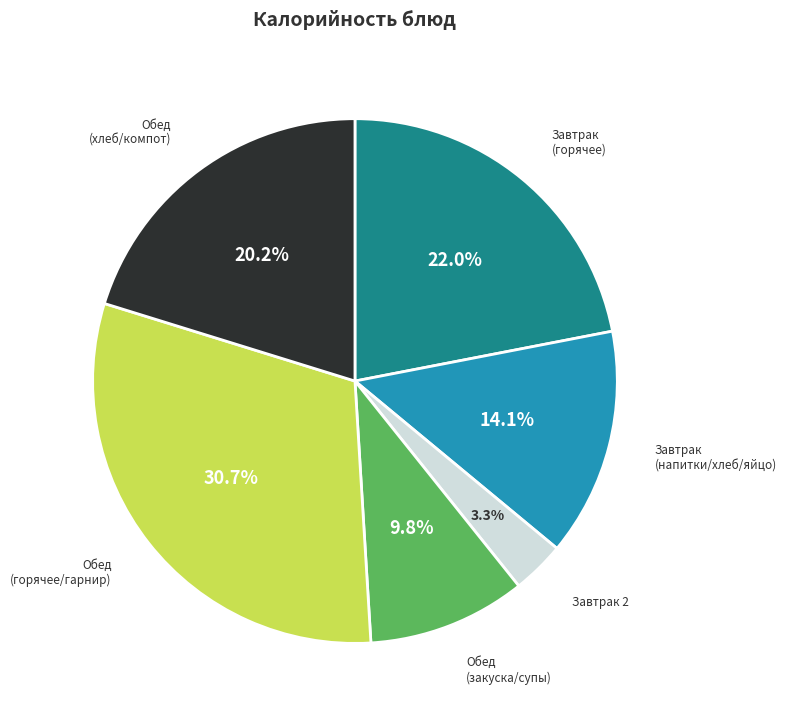

Does any single category account for the majority?

No